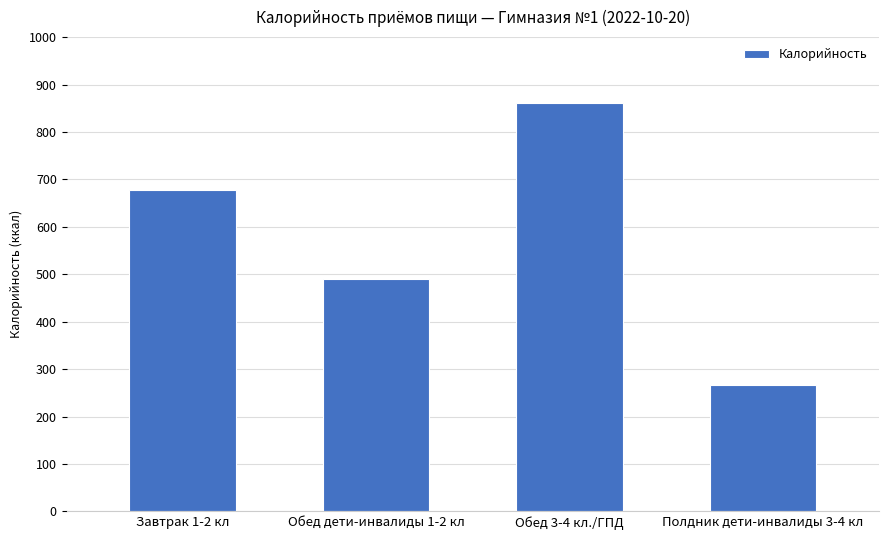

What is the sum of the values at Полдник дети-инвалиды 3-4 кл and Обед дети-инвалиды 1-2 кл?

756.4